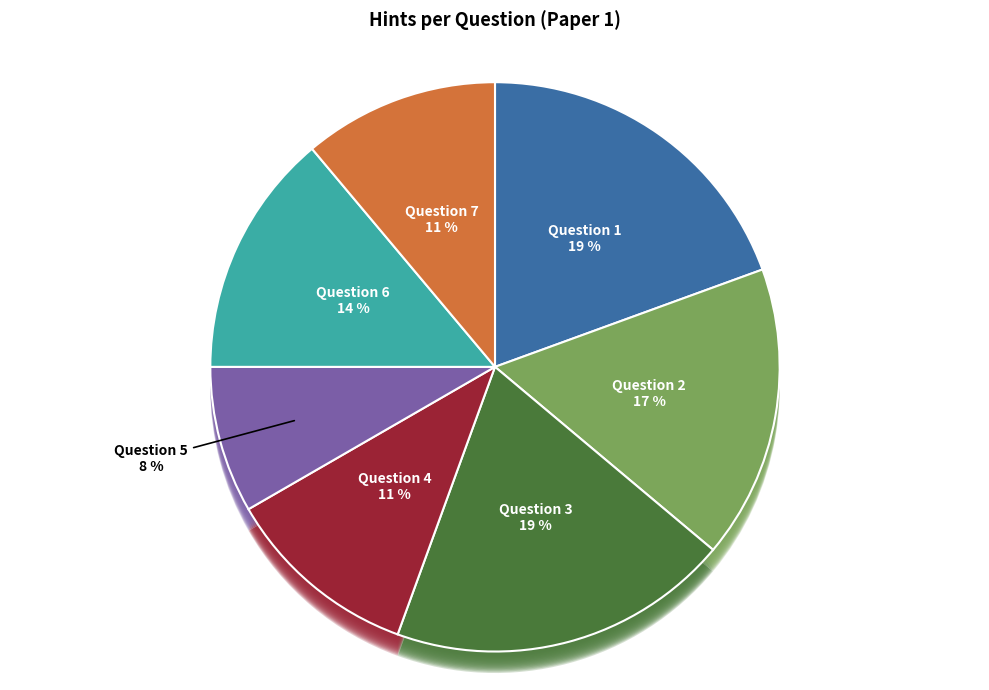

The Question 5 slice represents 16% of the pie. True or false?

False